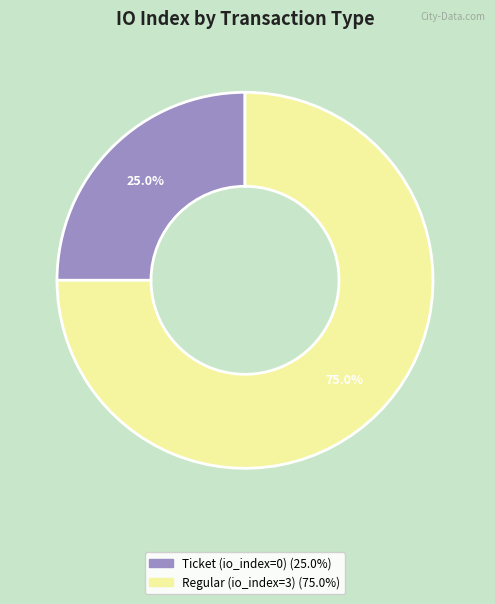

Is there any slice that represents more than half of the pie?

Yes